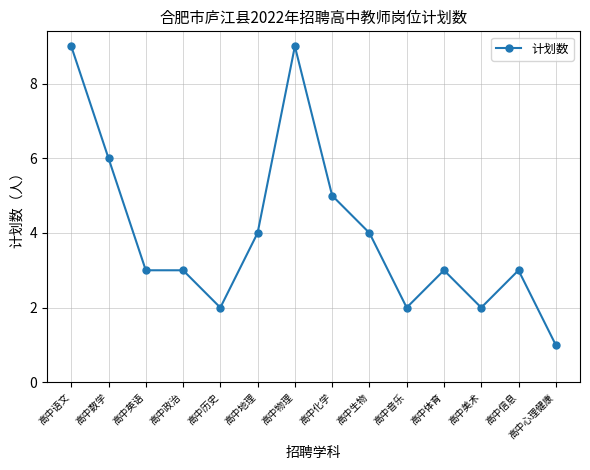

Reading right to left, what are all the values shown in this chart?

1	3	2	3	2	4	5	9	4	2	3	3	6	9